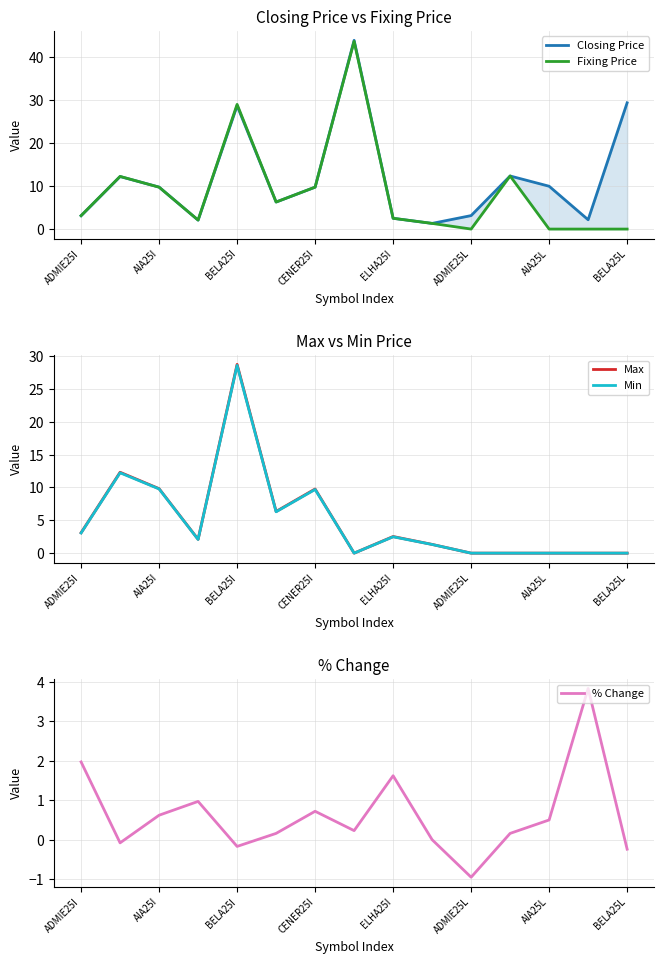

Which series has the largest range (max minus min)?

Fixing Price